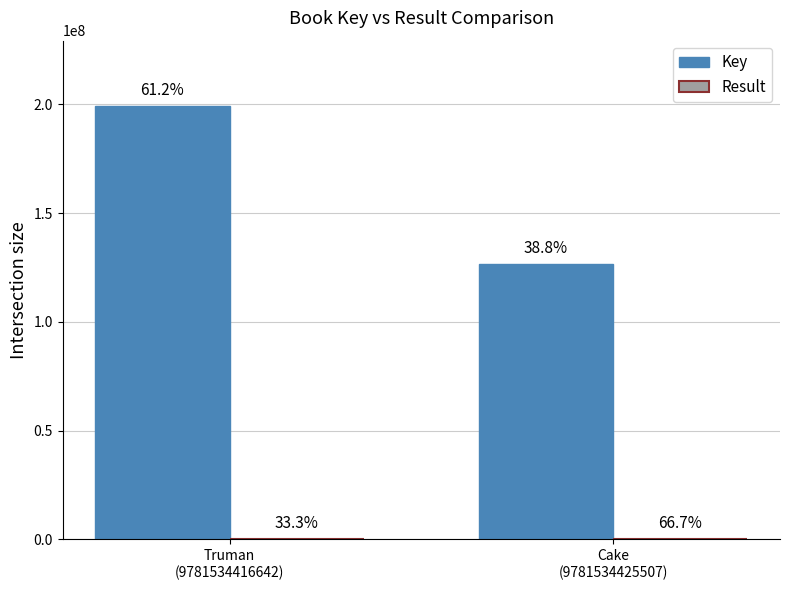

At which category is the sum across all series the highest?

Truman
(9781534416642)